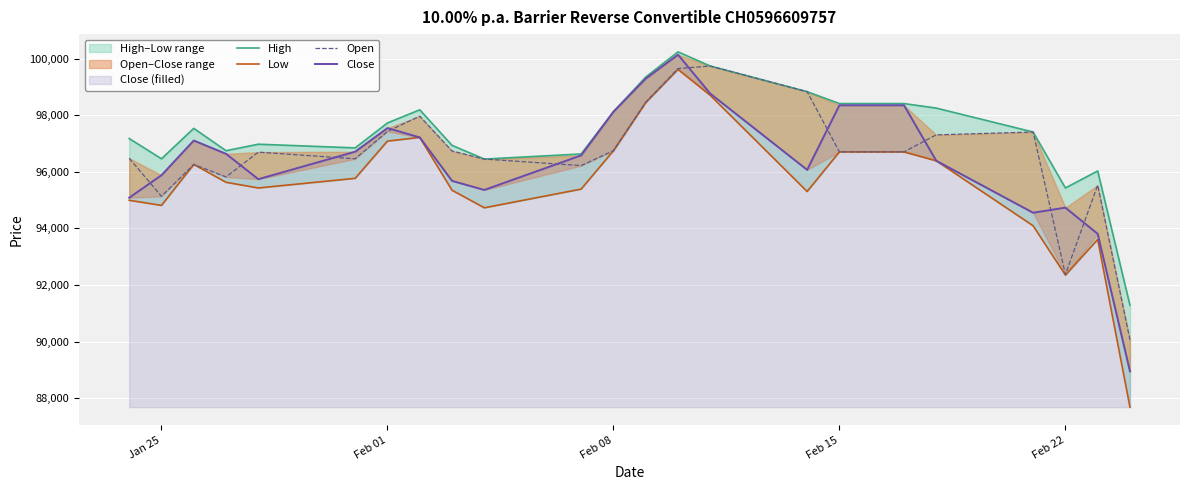

Which series has the largest total across all categories?

High